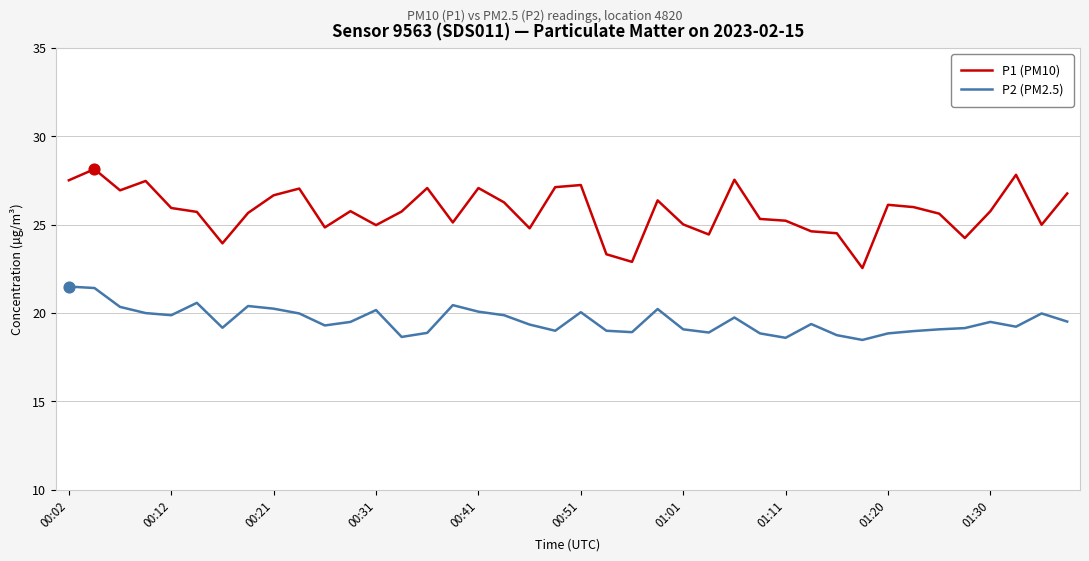

Which series has the widest spread of values?

P1 (PM10)